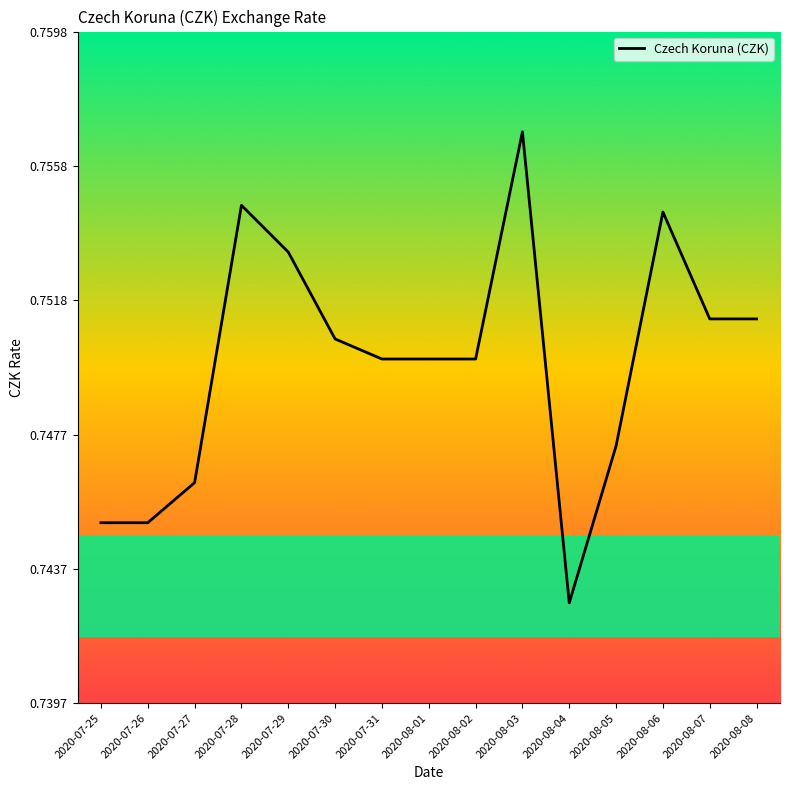

What position from the left is 2020-07-28?

4